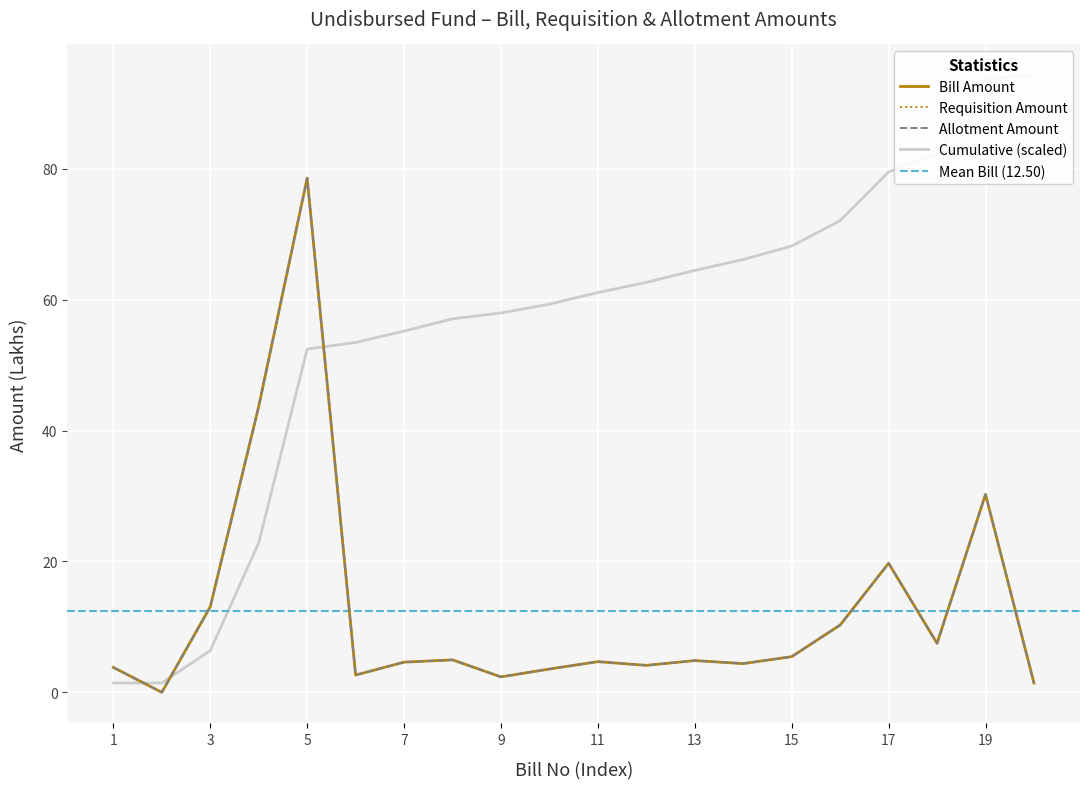

What is the difference between the highest and lowest values at 15?

62.7